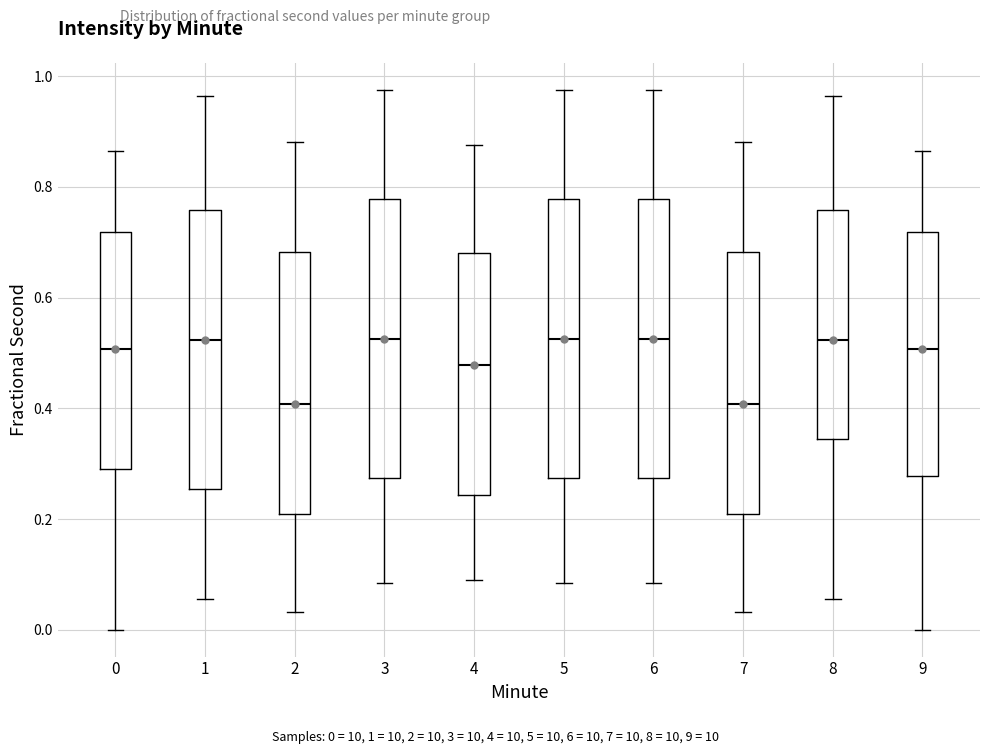

Reading left to right, transcribe this box plot: for each box, give where its median line is, the range the box spans, and where its two whiskers end, as read against the y-axis. The values are not printed on the chart, so give them approximately, as read against the axis.

0: median 0.50, box 0.30 to 0.72, whiskers 0.00 to 0.86
1: median 0.52, box 0.26 to 0.76, whiskers 0.06 to 0.96
2: median 0.40, box 0.20 to 0.68, whiskers 0.04 to 0.88
3: median 0.52, box 0.28 to 0.78, whiskers 0.08 to 0.98
4: median 0.48, box 0.24 to 0.68, whiskers 0.08 to 0.88
5: median 0.52, box 0.28 to 0.78, whiskers 0.08 to 0.98
6: median 0.52, box 0.28 to 0.78, whiskers 0.08 to 0.98
7: median 0.40, box 0.20 to 0.68, whiskers 0.04 to 0.88
8: median 0.52, box 0.34 to 0.76, whiskers 0.06 to 0.96
9: median 0.50, box 0.28 to 0.72, whiskers 0.00 to 0.86